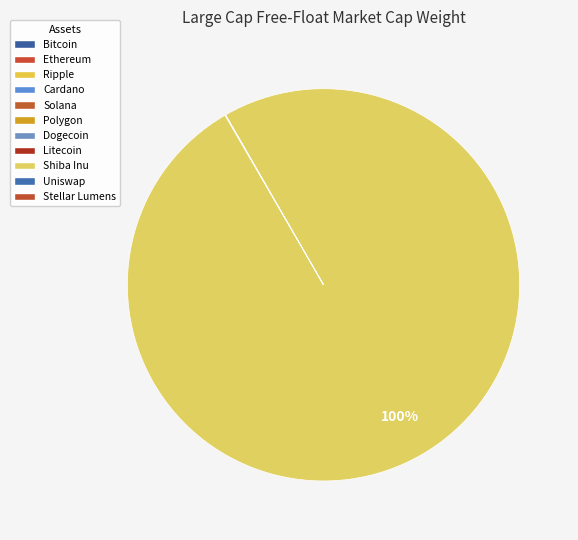

True or false: Shiba Inu accounts for 91% of the total.

False